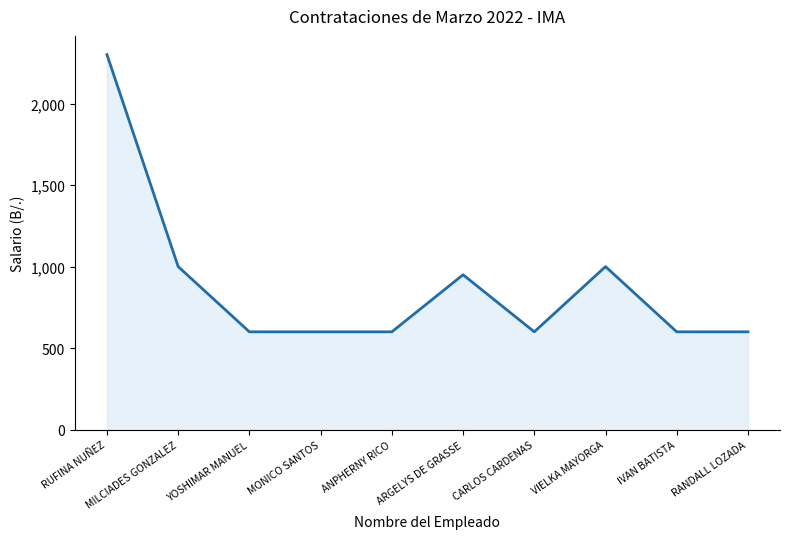

What is the minimum value shown in the chart?

600